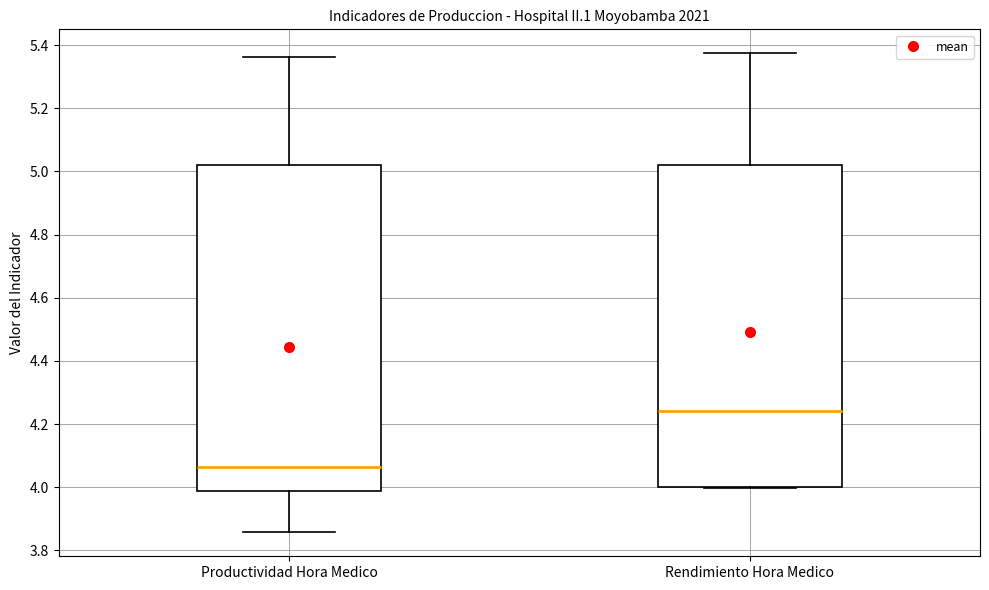

Reading left to right, transcribe this box plot: for each box, give where its median line is, the range the box spans, and where its two whiskers end, as read against the y-axis. The values are not printed on the chart, so give them approximately, as read against the axis.

Productividad Hora Medico: median 4.06, box 3.98 to 5.02, whiskers 3.86 to 5.36
Rendimiento Hora Medico: median 4.24, box 4.00 to 5.02, whiskers 4.00 to 5.38